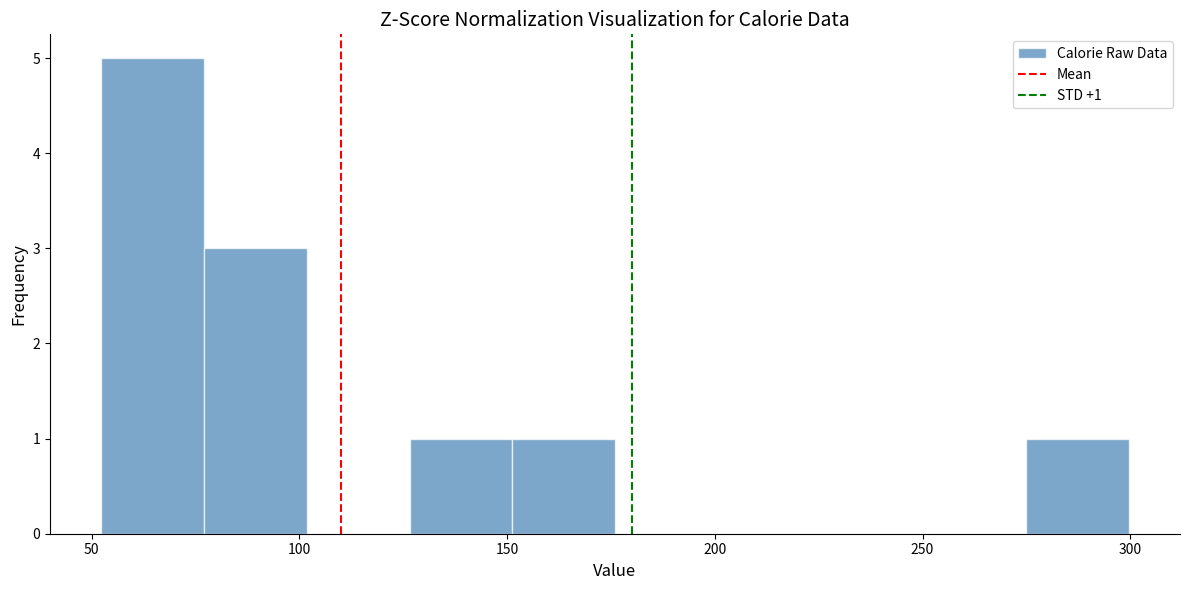

Which range on the x-axis has the tallest bar?

50 to 75